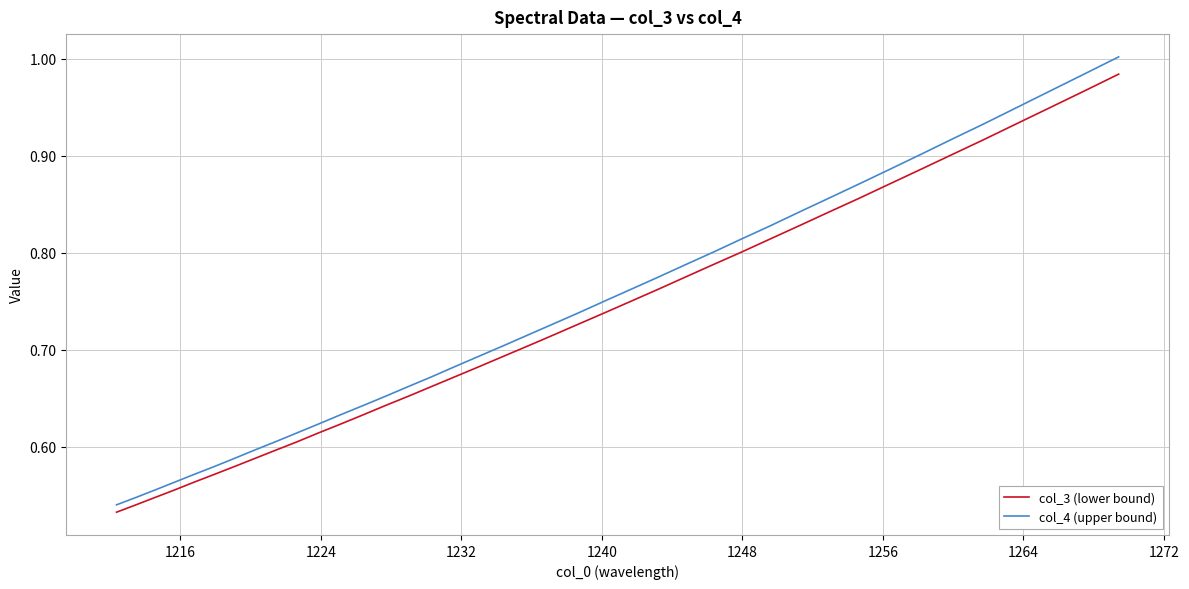

Count the number of categories in the chart.

40